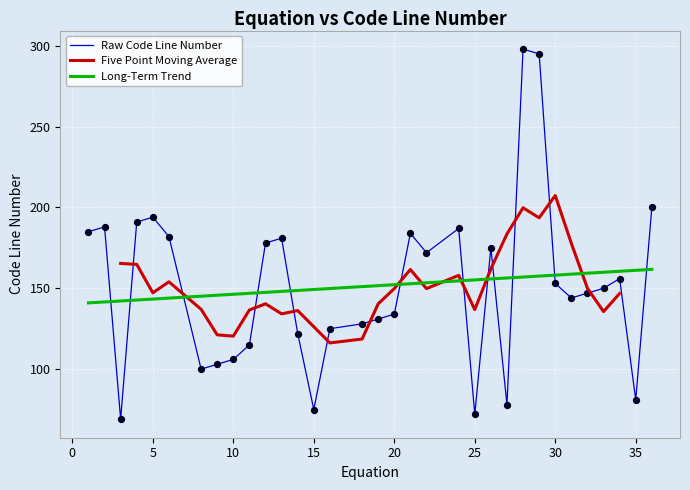

What is the change in value from 22 to 28?

+126